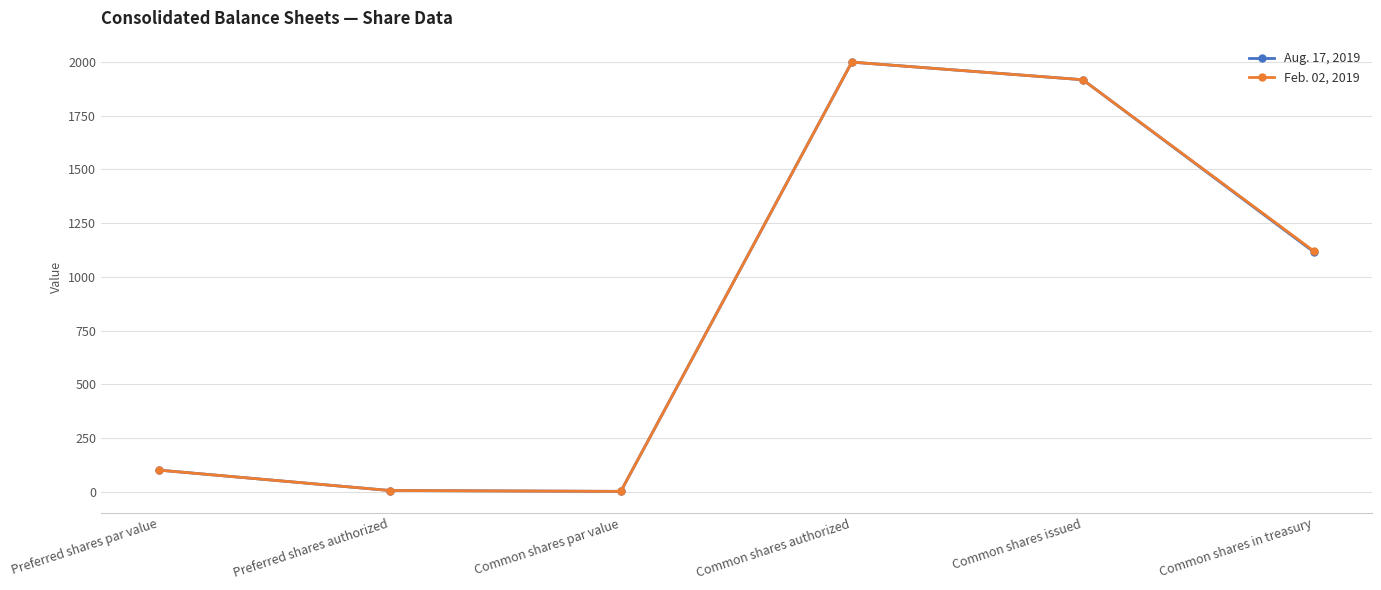

How many distinct data groups are displayed?

2